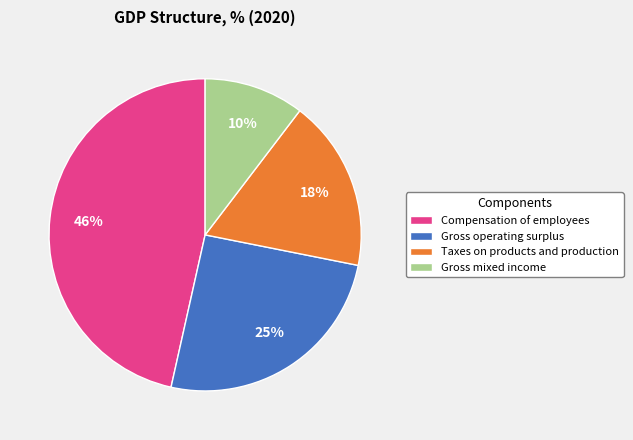

To the nearest percent, what is the combined percentage of Gross operating surplus and Compensation of employees?

72%